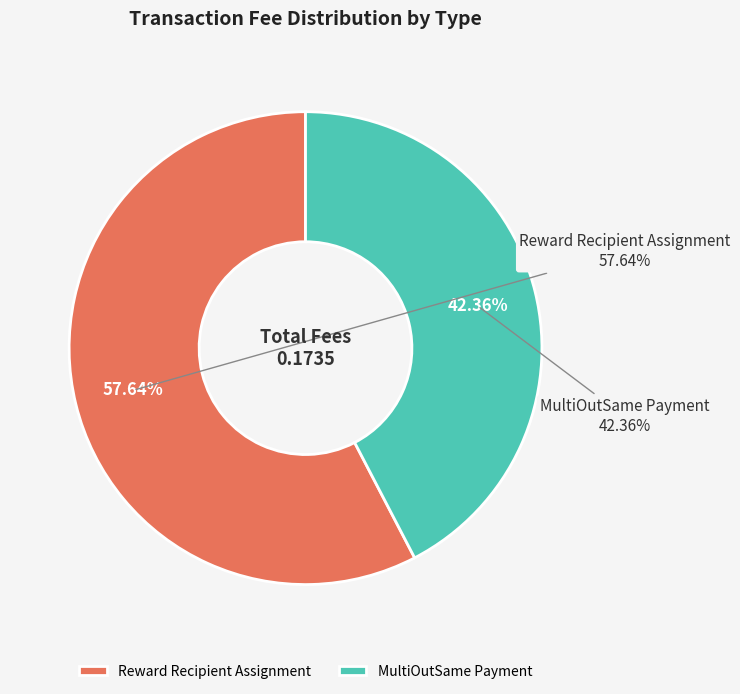

Which has a higher value, MultiOutSame Payment or Reward Recipient Assignment?

Reward Recipient Assignment